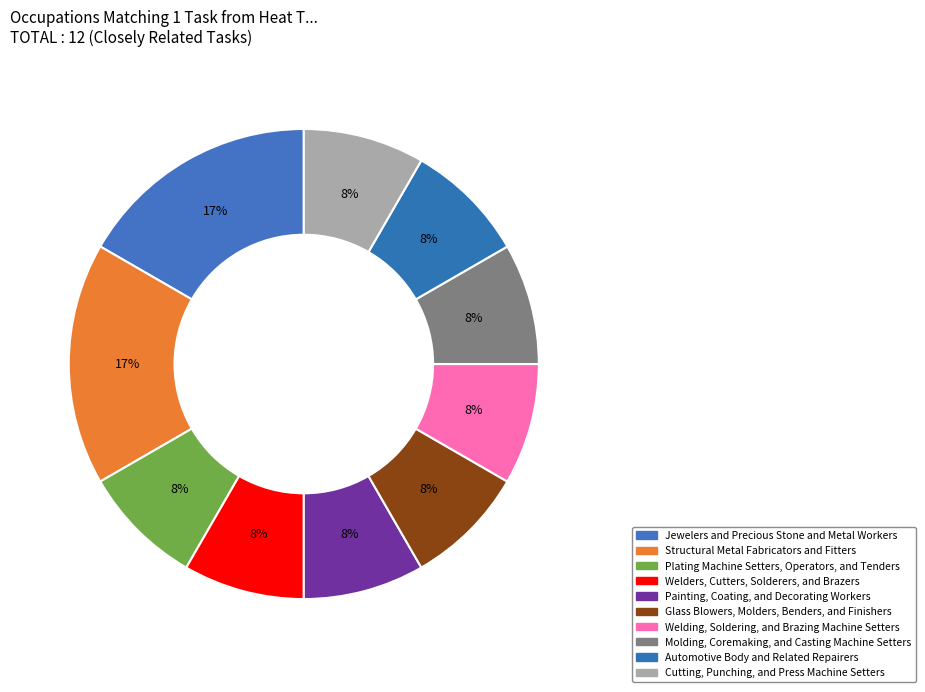

How many segments does this pie chart have?

10